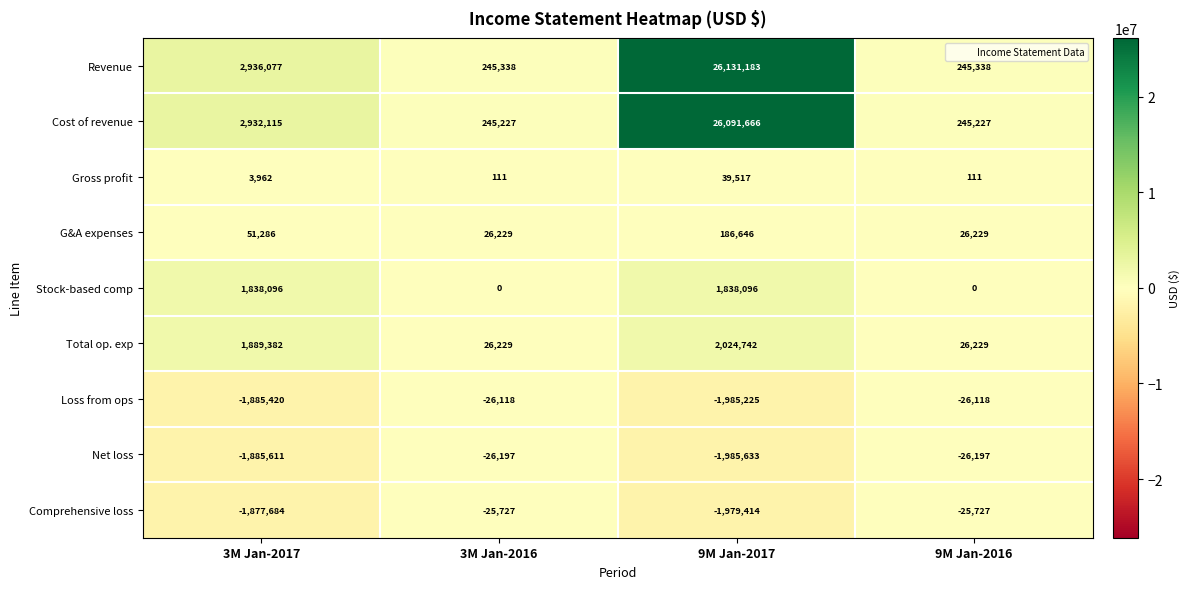

How many data points does each series have?

4